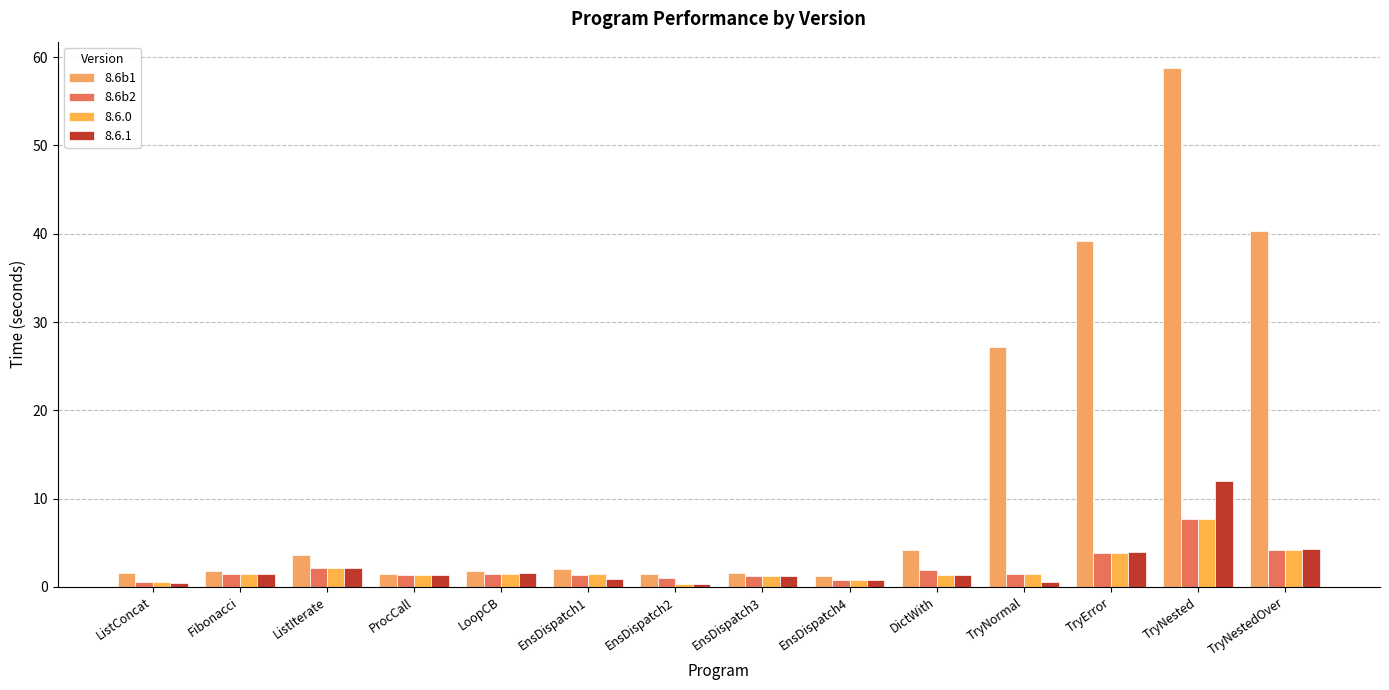

How many distinct data groups are displayed?

4